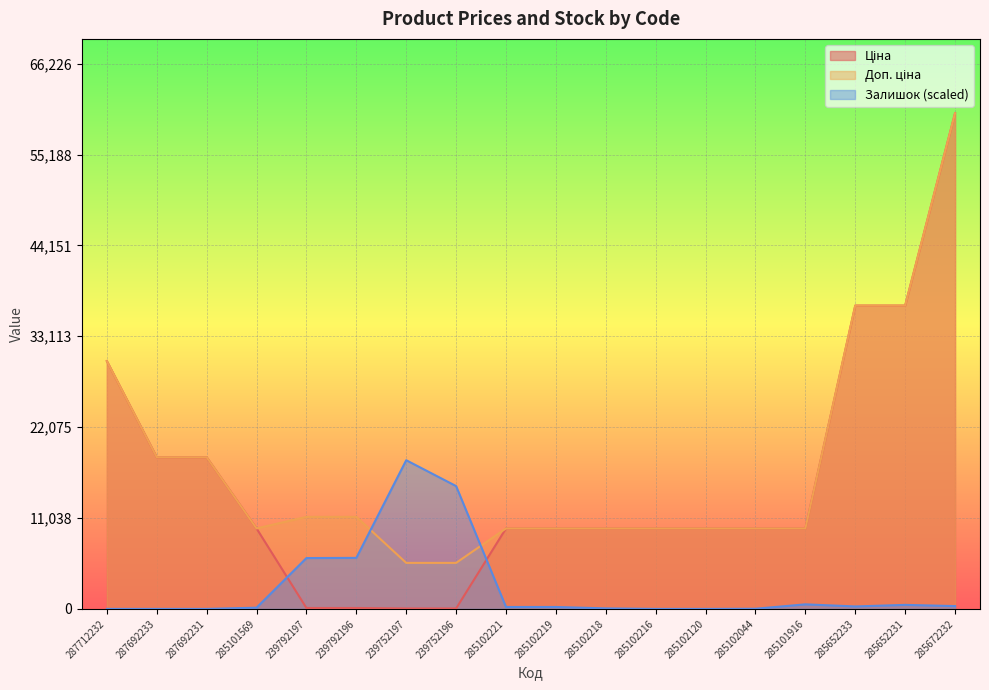

The Залишок series shows -8384.8 at 285102120. True or false?

False